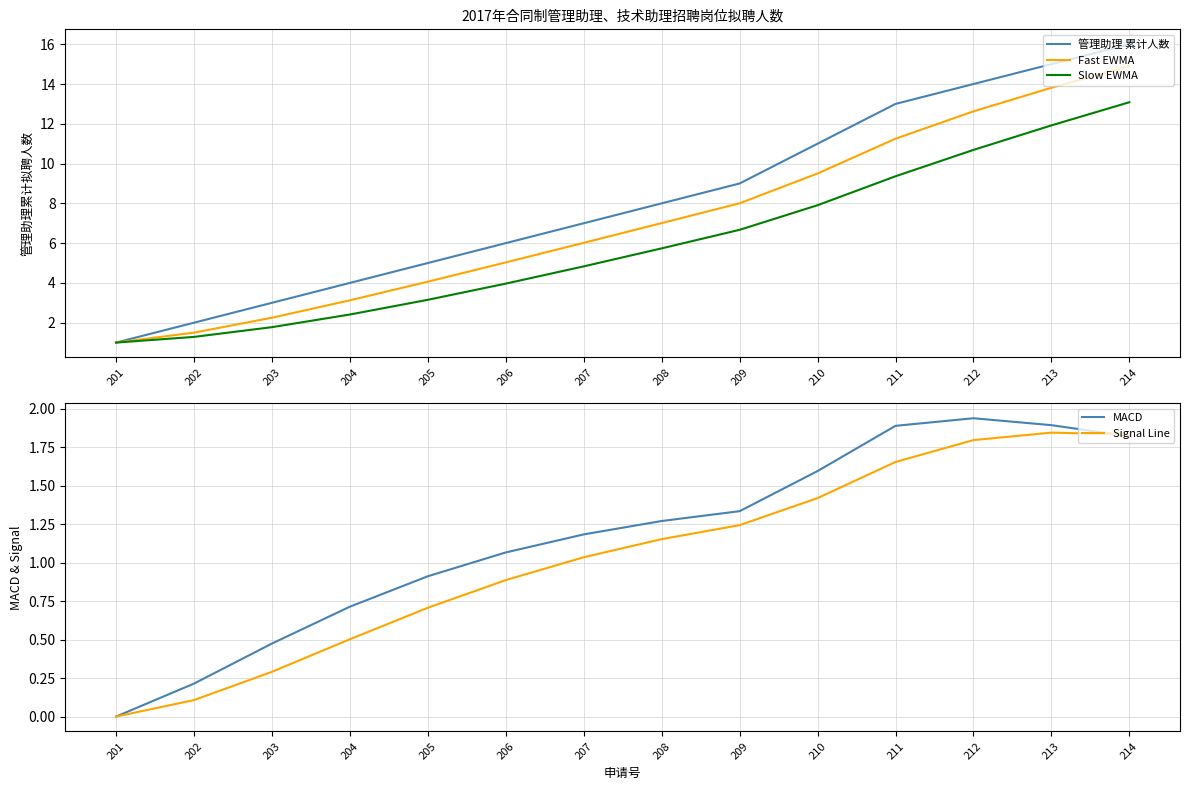

At which category does MACD reach its first local peak?

212